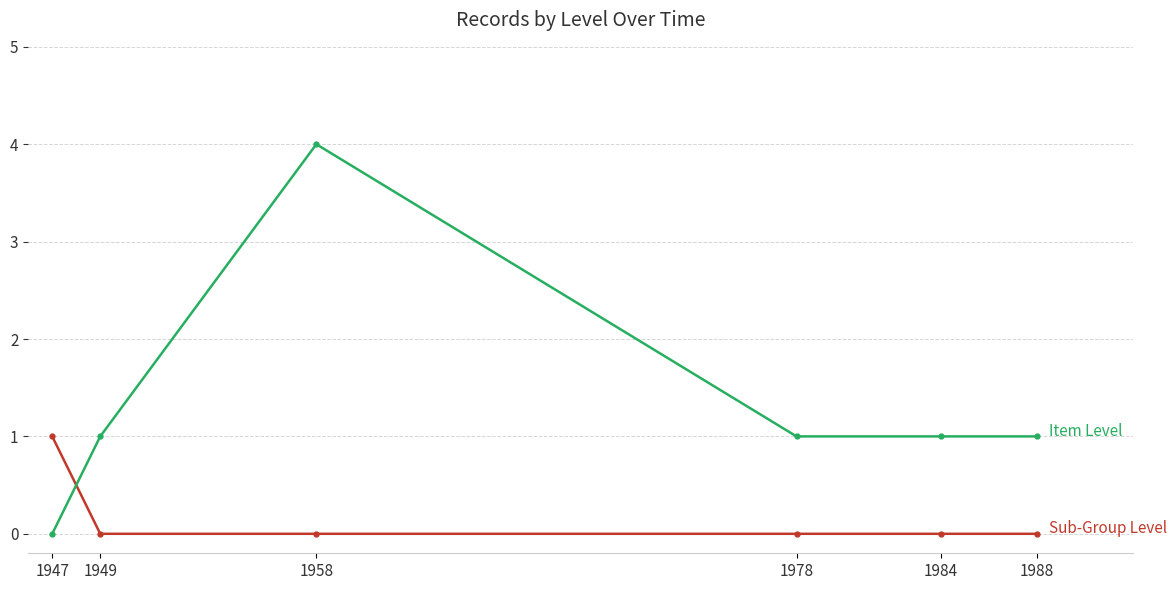

What is the total value across all series at 1958?

4